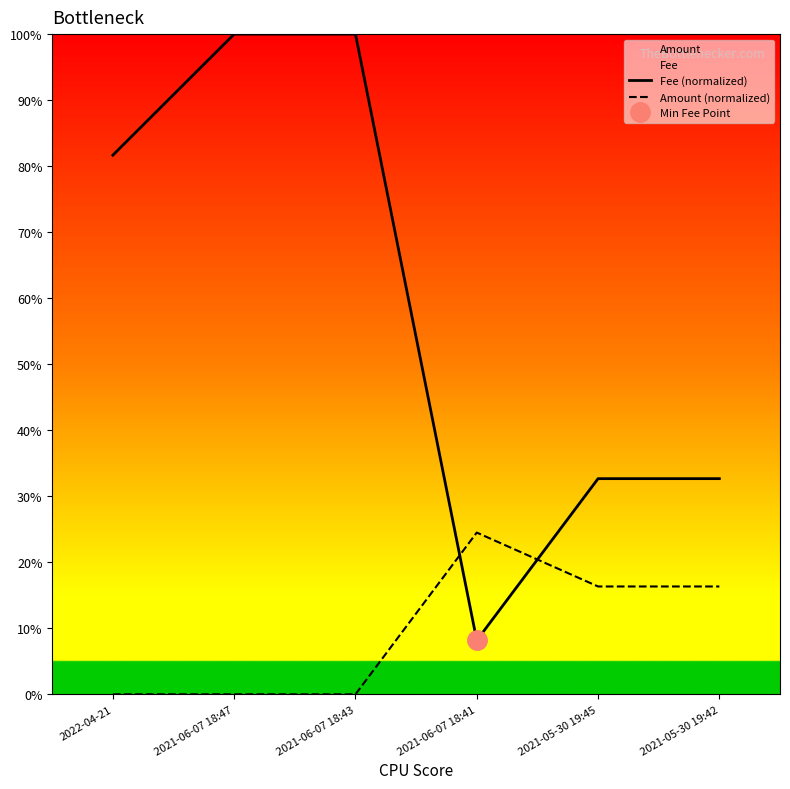

Rank the series at 2021-05-30 19:42 from highest to lowest value.

Fee (normalized), Amount (normalized)